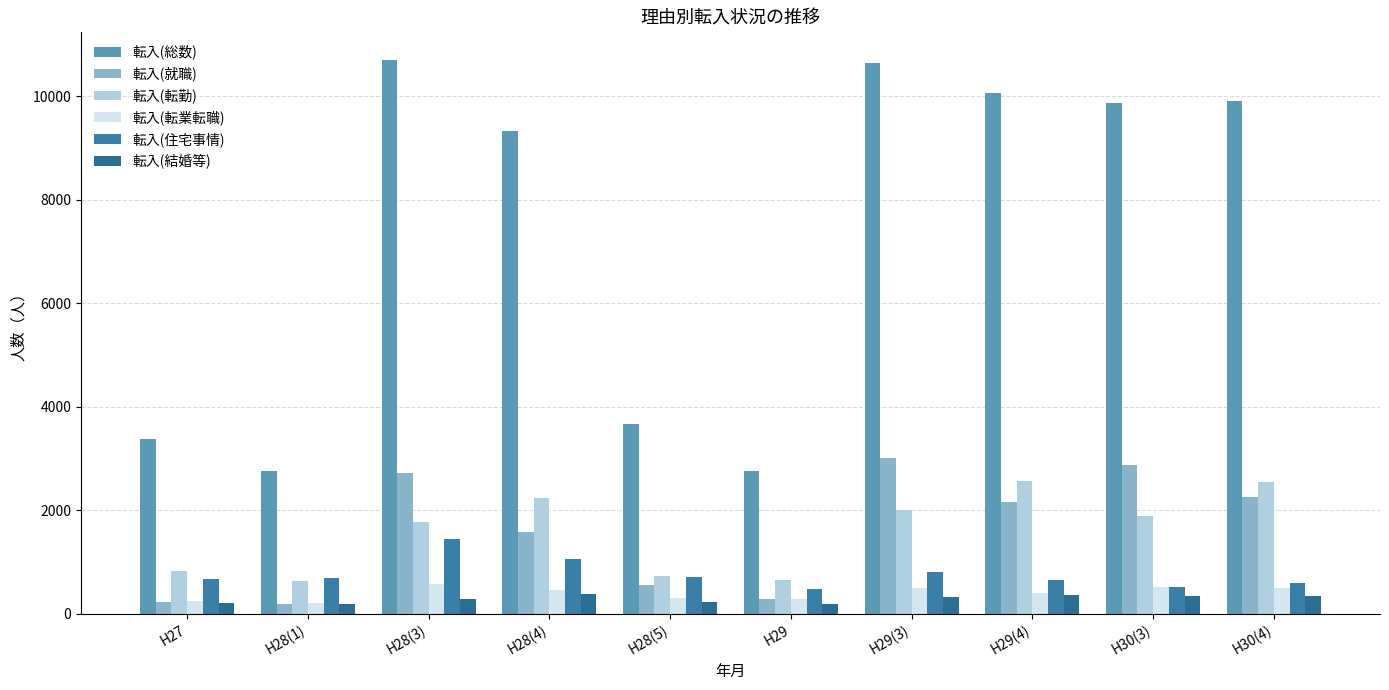

What is the spread (max minus min) of values at H29(3)?

10300